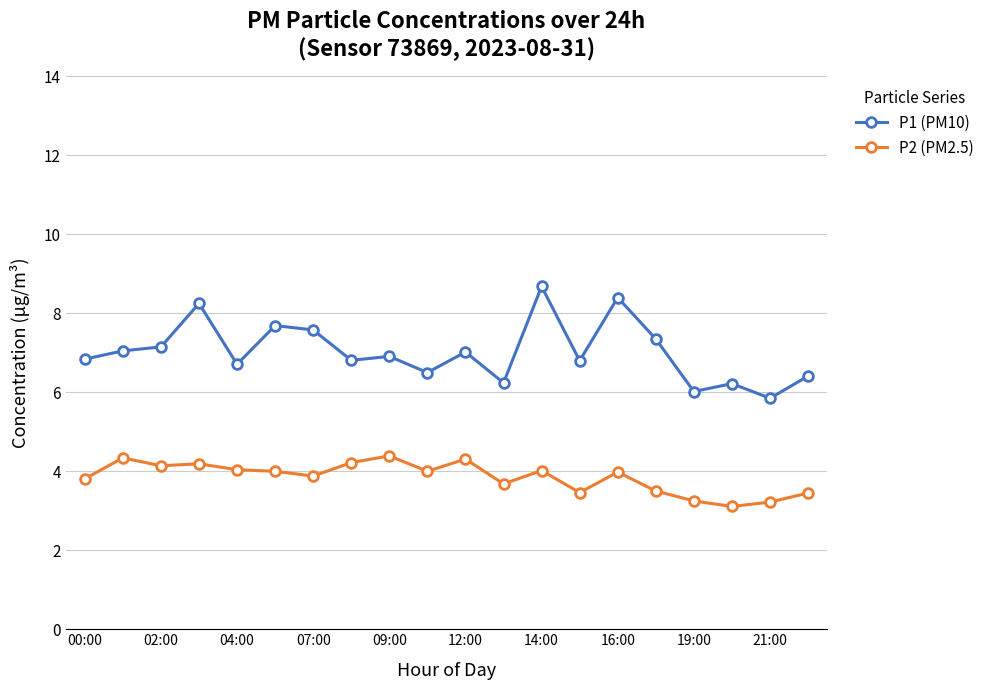

What is the difference between the maximum and minimum values in the P1 (PM10) series?

2.8